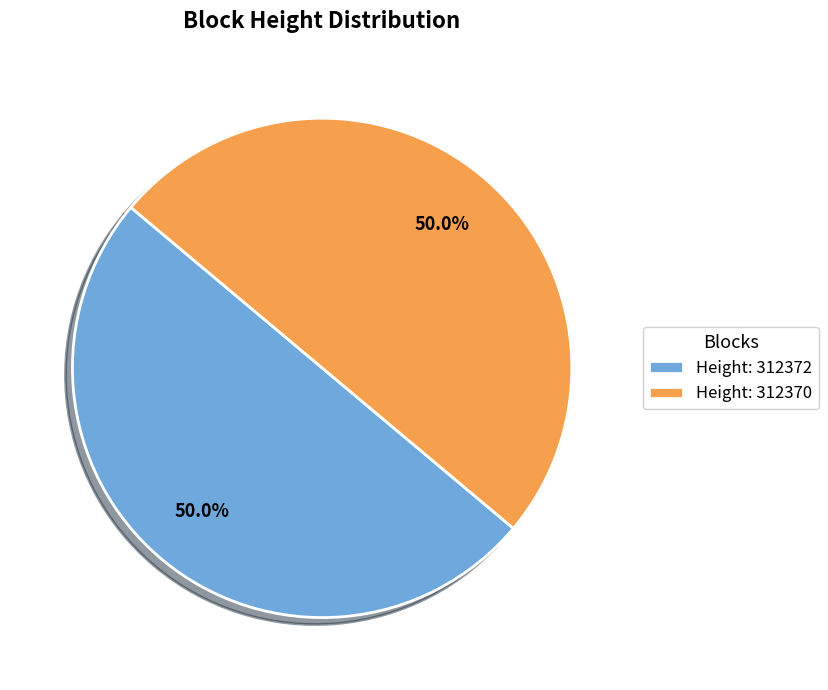

Is the sum of Height: 312370 and Height: 312372 greater than half?

Yes